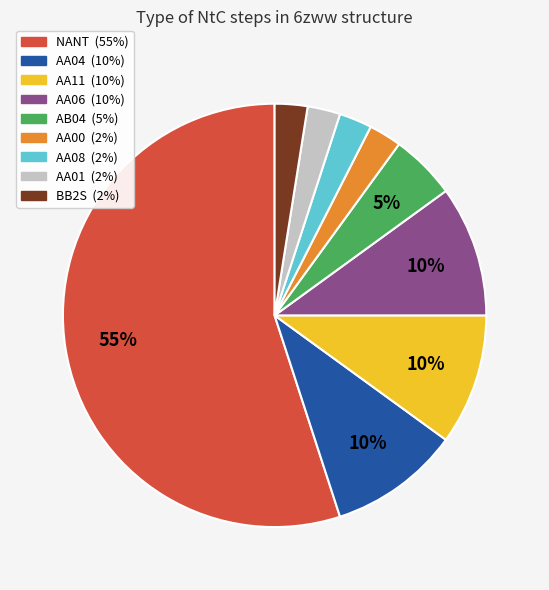

Does any single category account for the majority?

Yes